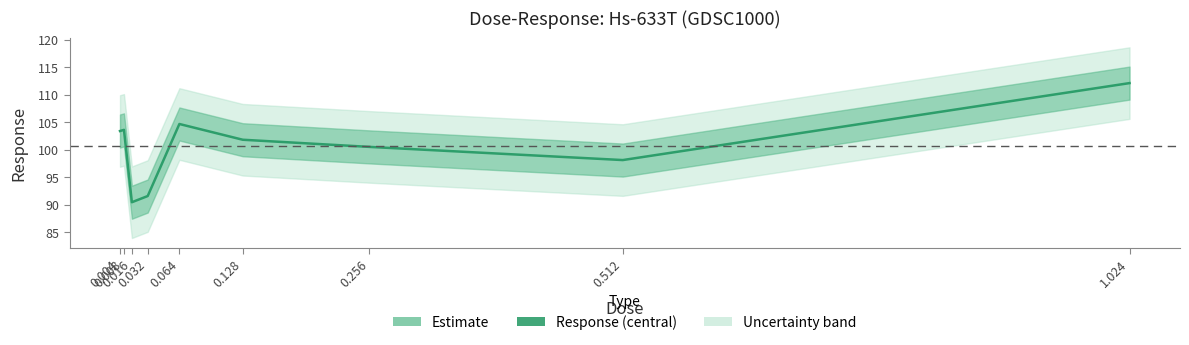

How many points are higher than both their immediate neighbors (excluding endpoints)?

2